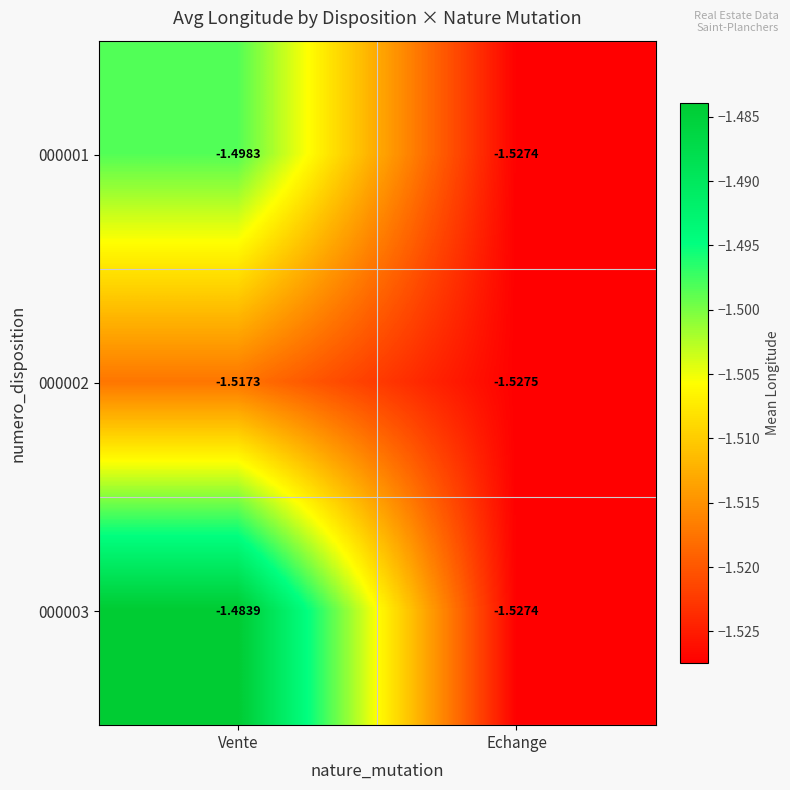

Which series changed the most between Vente and Echange?

000003